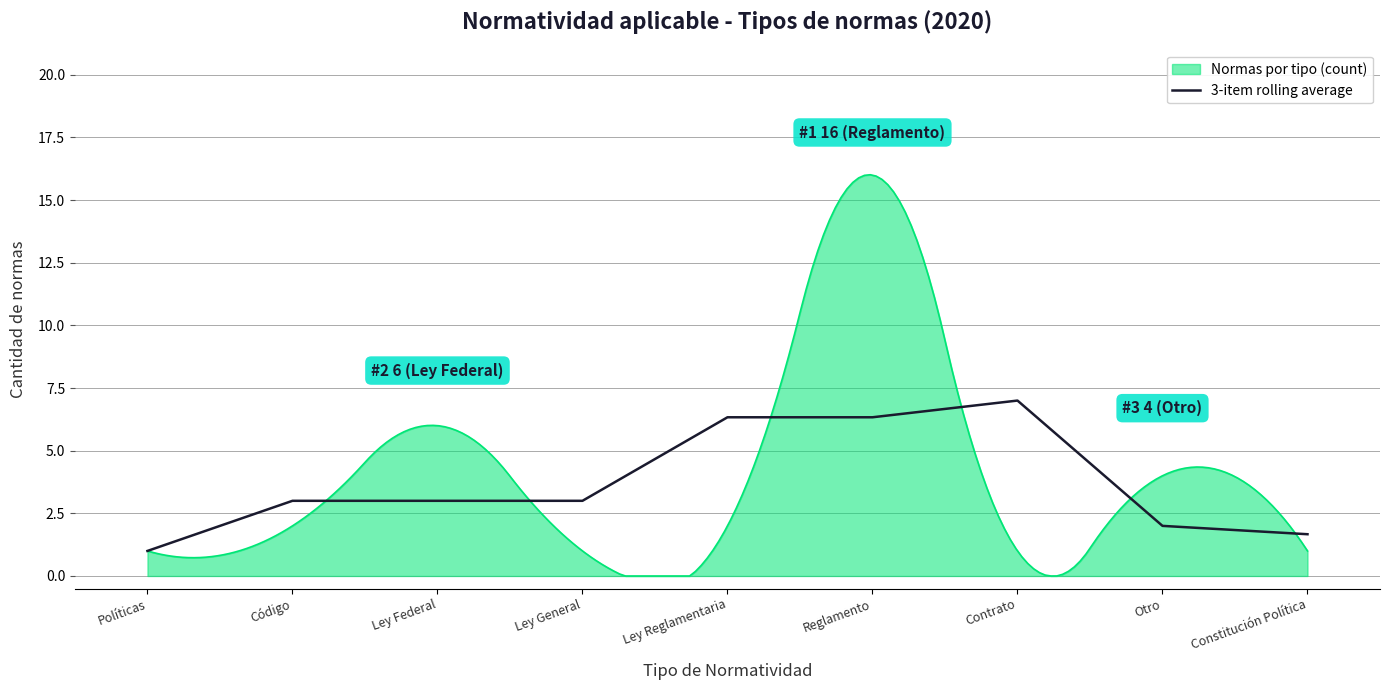

Reading right to left, transcribe all the data shown in this chart.

Constitución Política=1.7	Otro=2.0	Contrato=7.0	Reglamento=6.3	Ley Reglamentaria=6.3	Ley General=3.0	Ley Federal=3.0	Código=3.0	Políticas=1.0